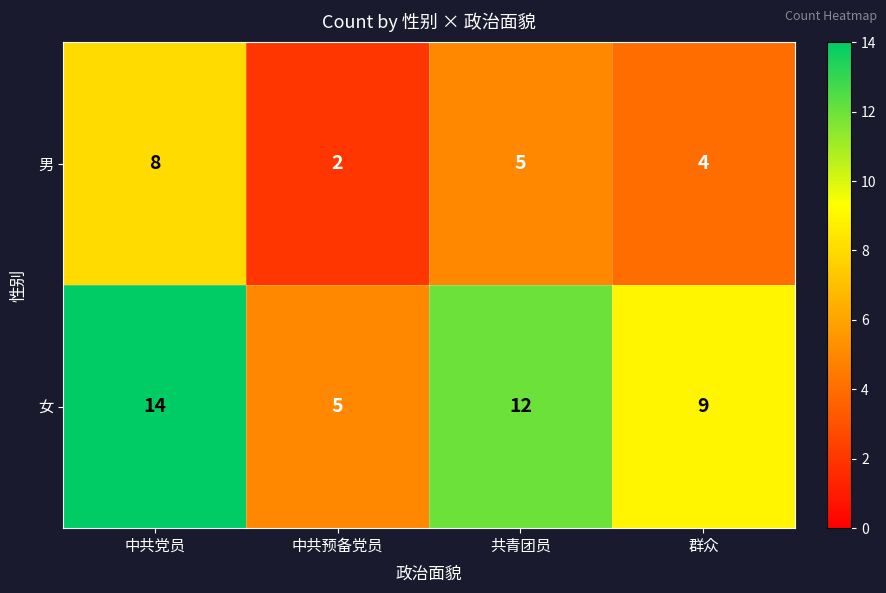

Reading left to right, transcribe all the data shown in this chart.

男: 8	2	5	4
女: 14	5	12	9